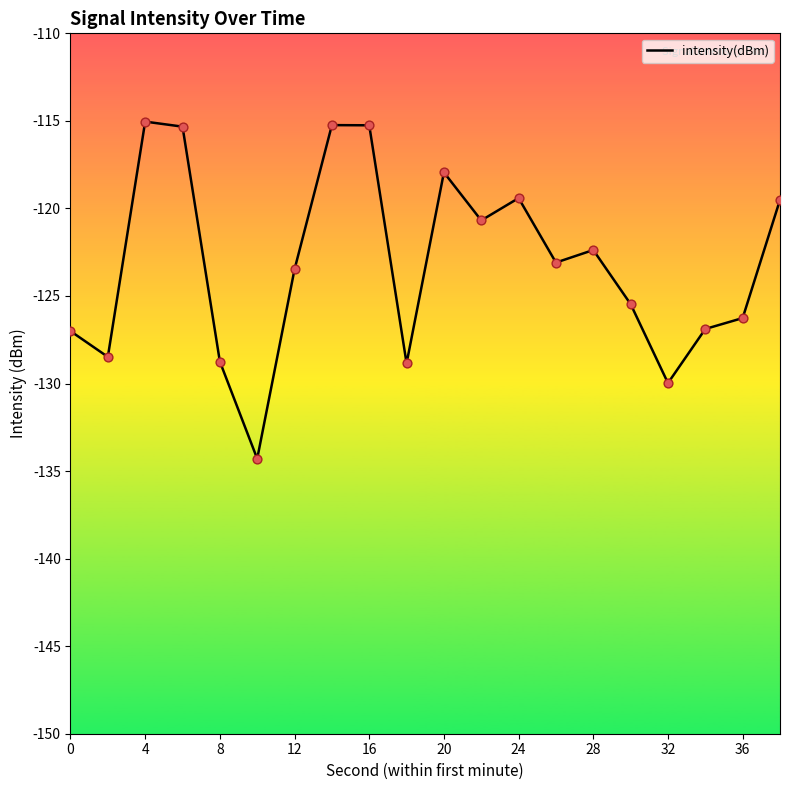

What is the maximum value shown in the chart?

-115.0